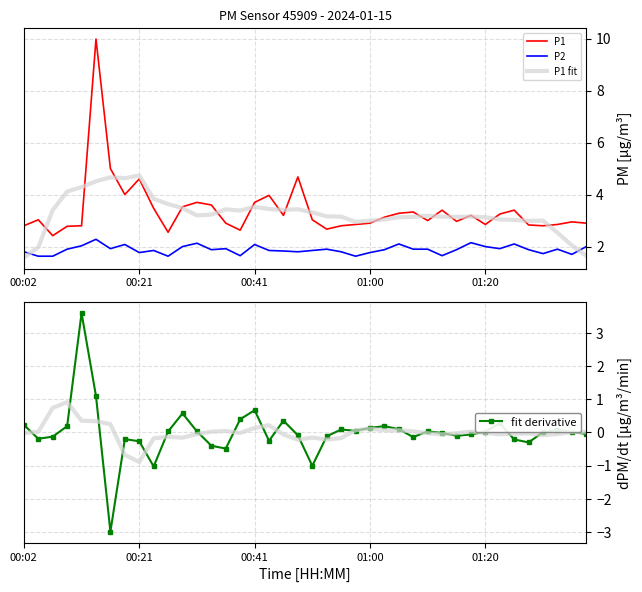

True or false: fit derivative has more than 0 points higher than both neighbors.

True